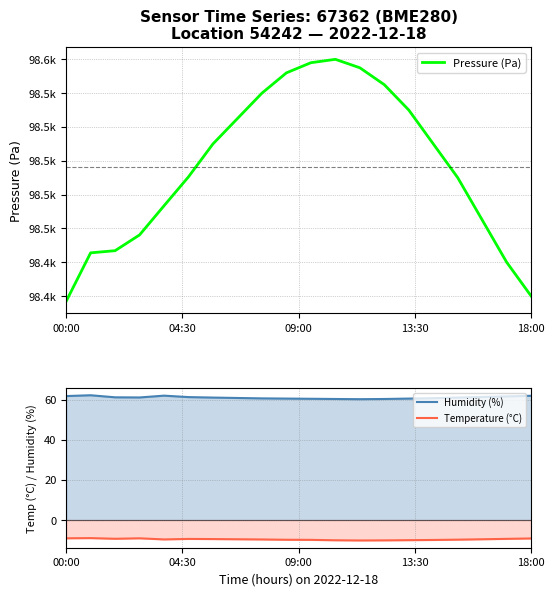

True or false: Pressure (Pa) has a value of 61896.7 at 18:00.

False